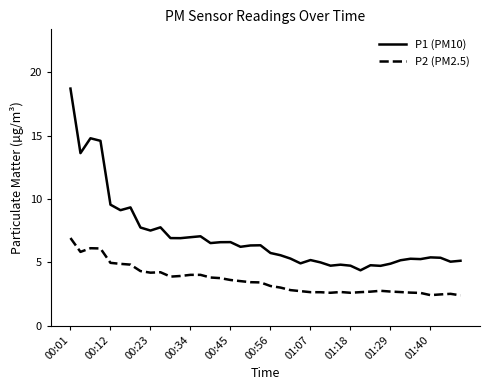

Rank the series by their maximum value, from lowest to highest.

P2 (PM2.5), P1 (PM10)